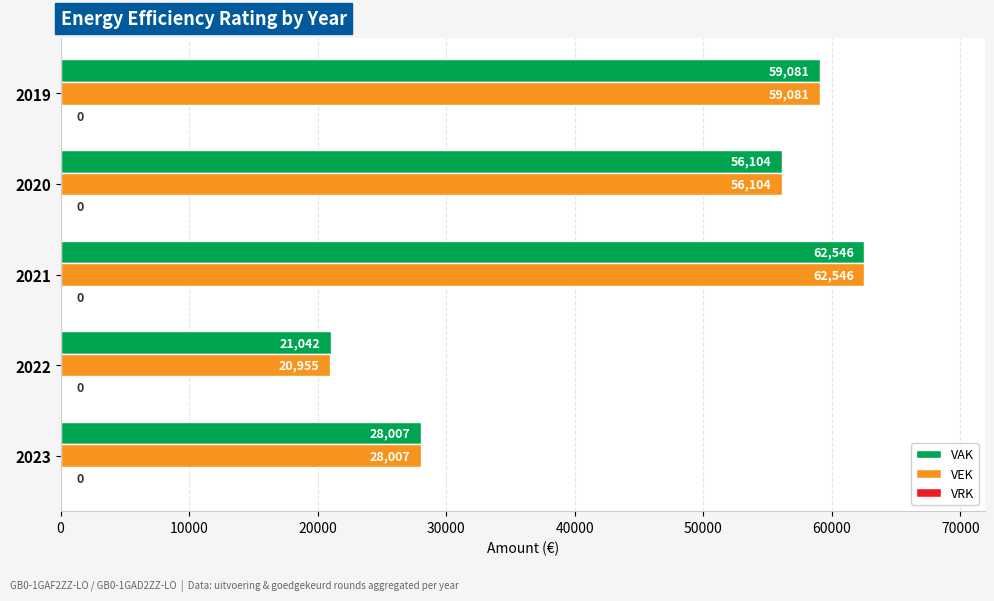

True or false: VAK has a value of 21042 at 2022.

True